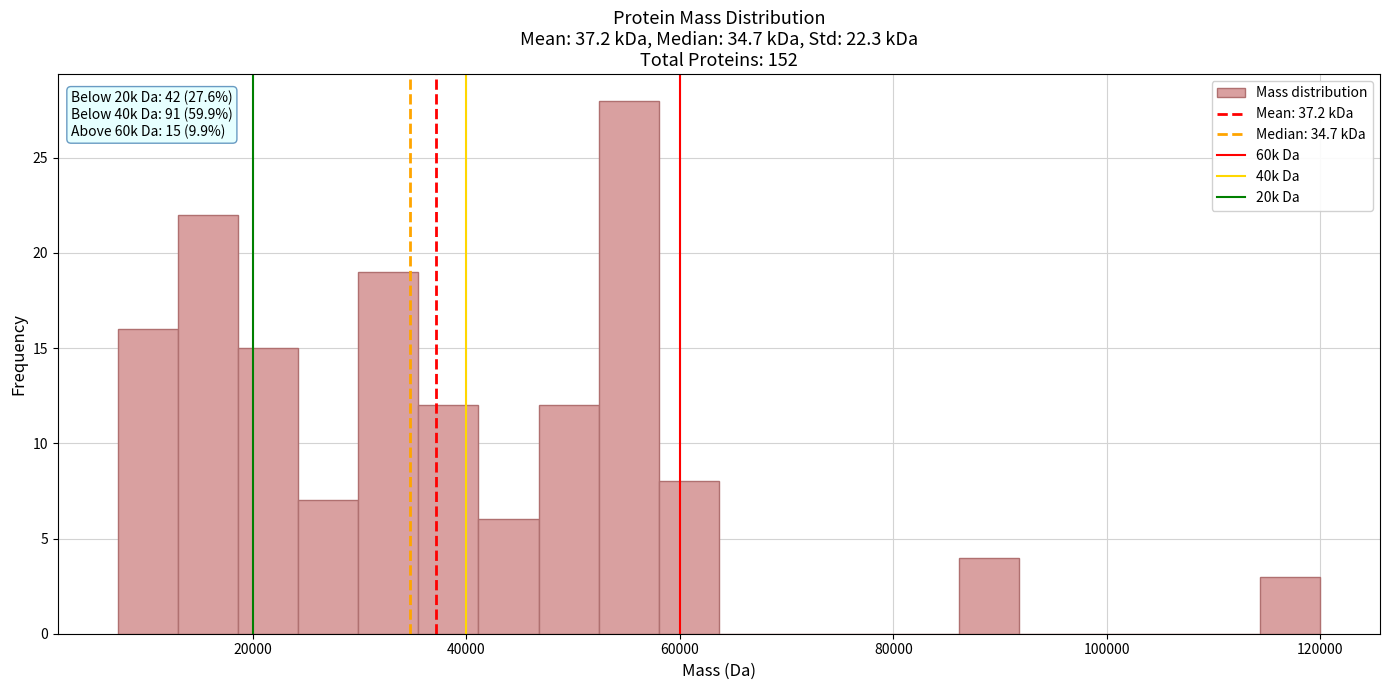

Read against the x-axis, roughly where is the centre of the tallest bar?

56000